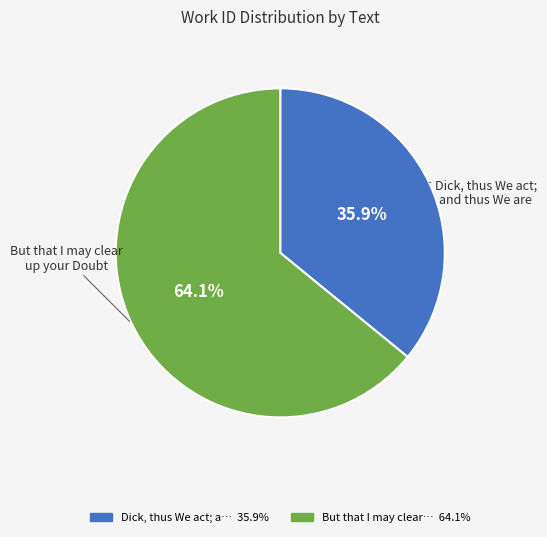

Is there any slice that represents more than half of the pie?

Yes